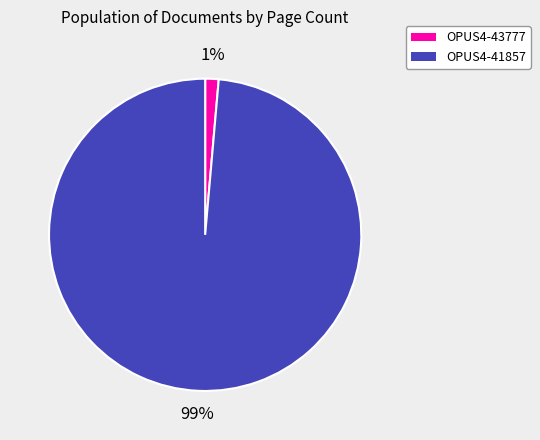

What is the majority slice?

OPUS4-41857